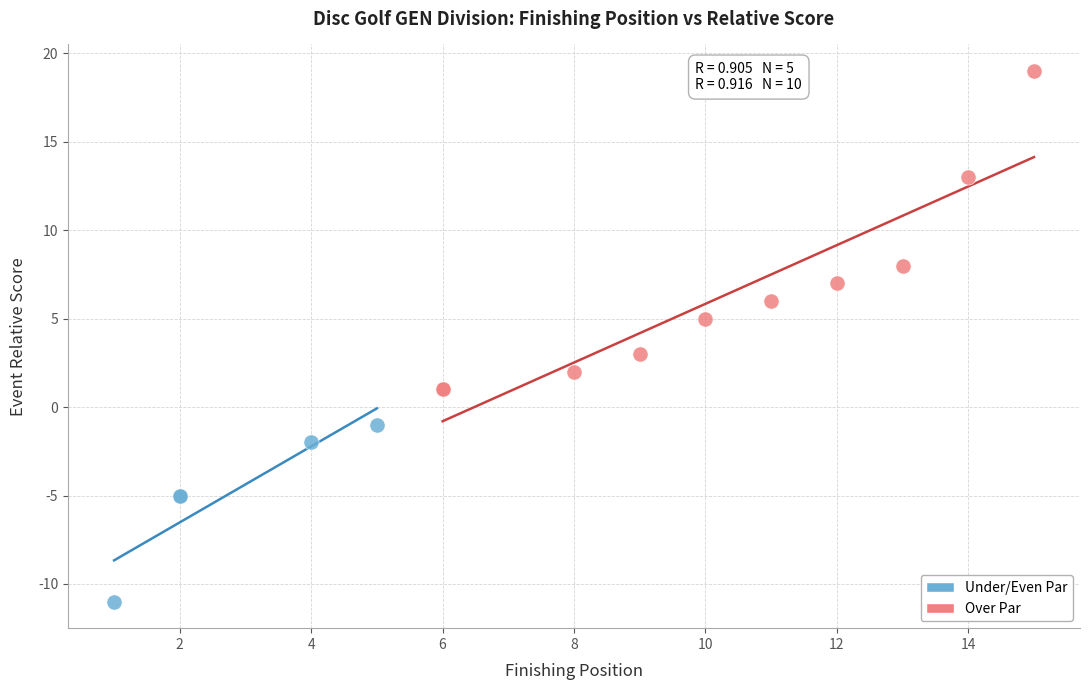

Which series has the largest Y range (max minus min)?

Over Par